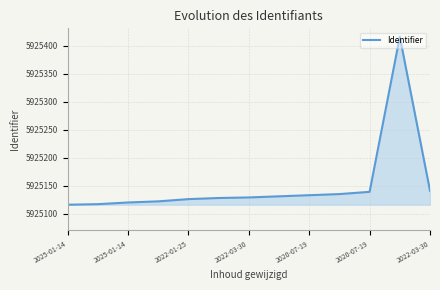

What is the difference between the maximum and minimum values?

300